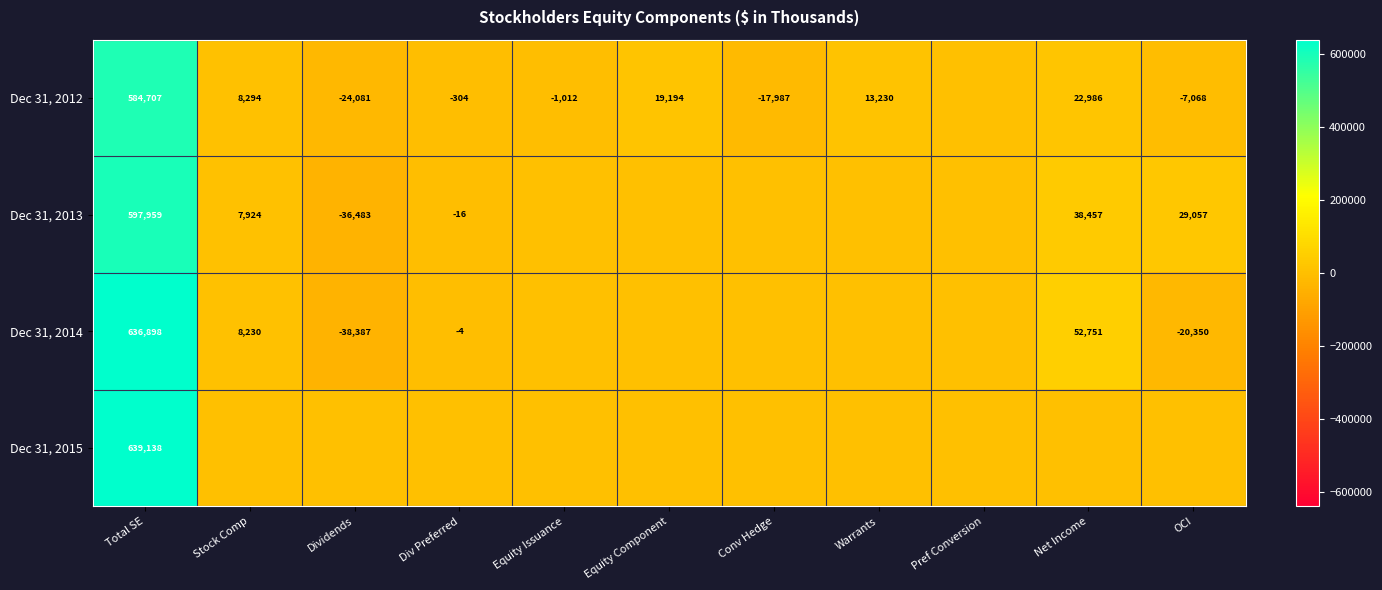

What is the greatest value displayed?

639138